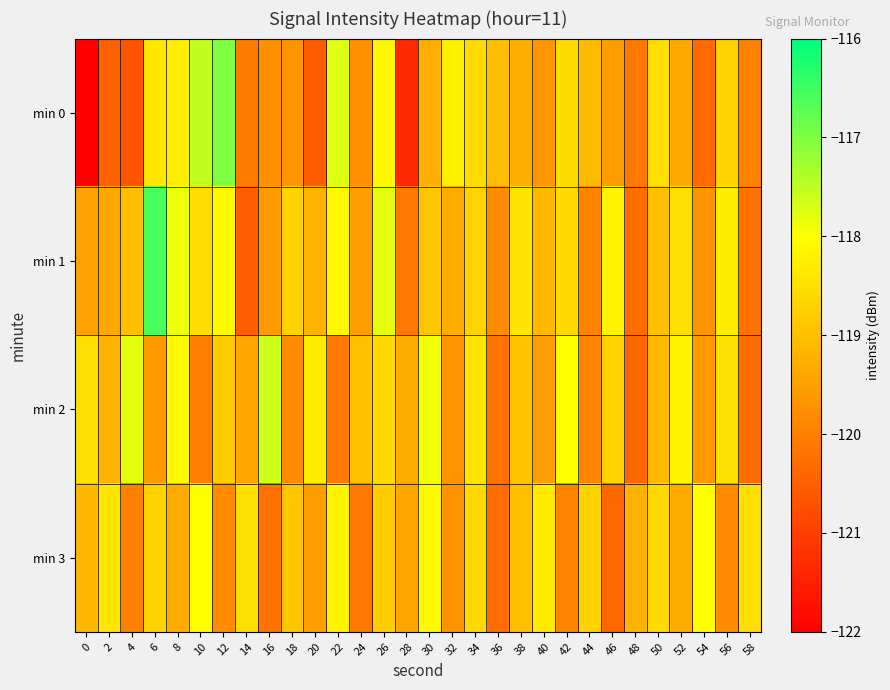

Which series has the largest range (max minus min)?

min 0